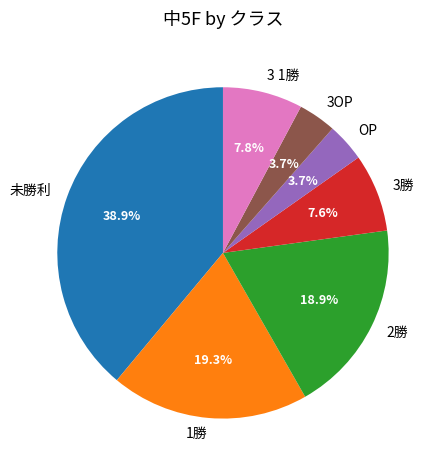

Between 3勝 and 2勝, which is larger?

2勝